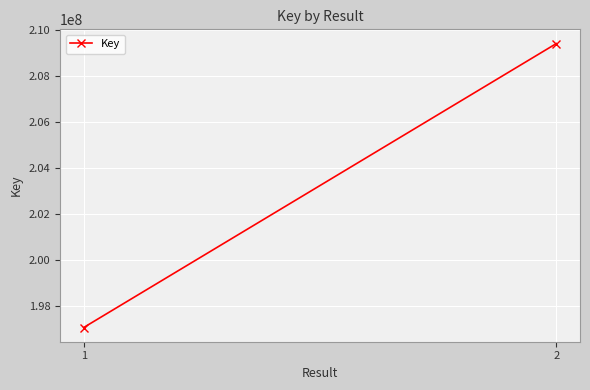

How many data points are less than 209409341?

1